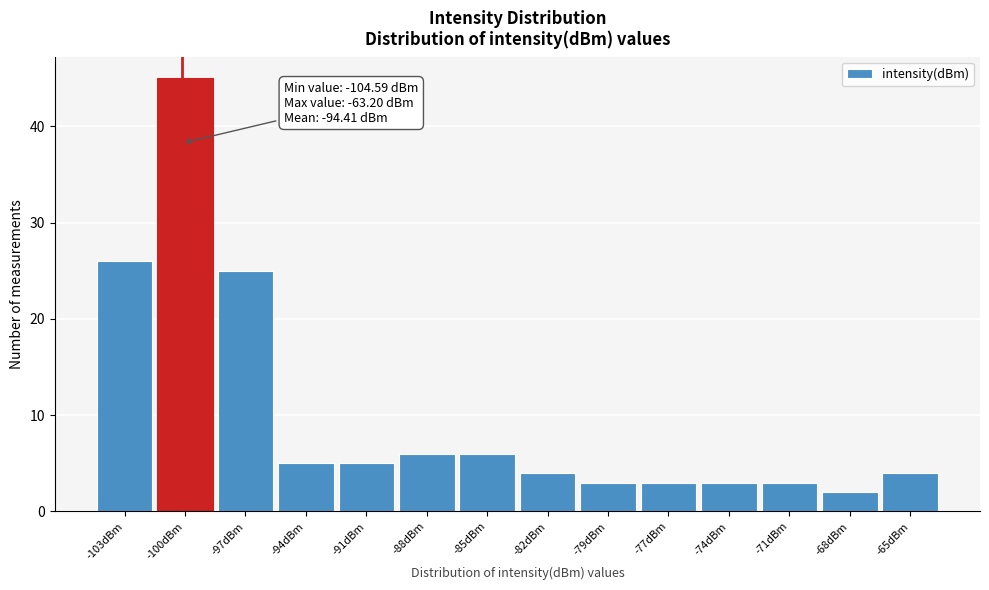

Reading left to right, transcribe all the data shown in this chart.

26	45	25	5	5	6	6	4	3	3	3	3	2	4